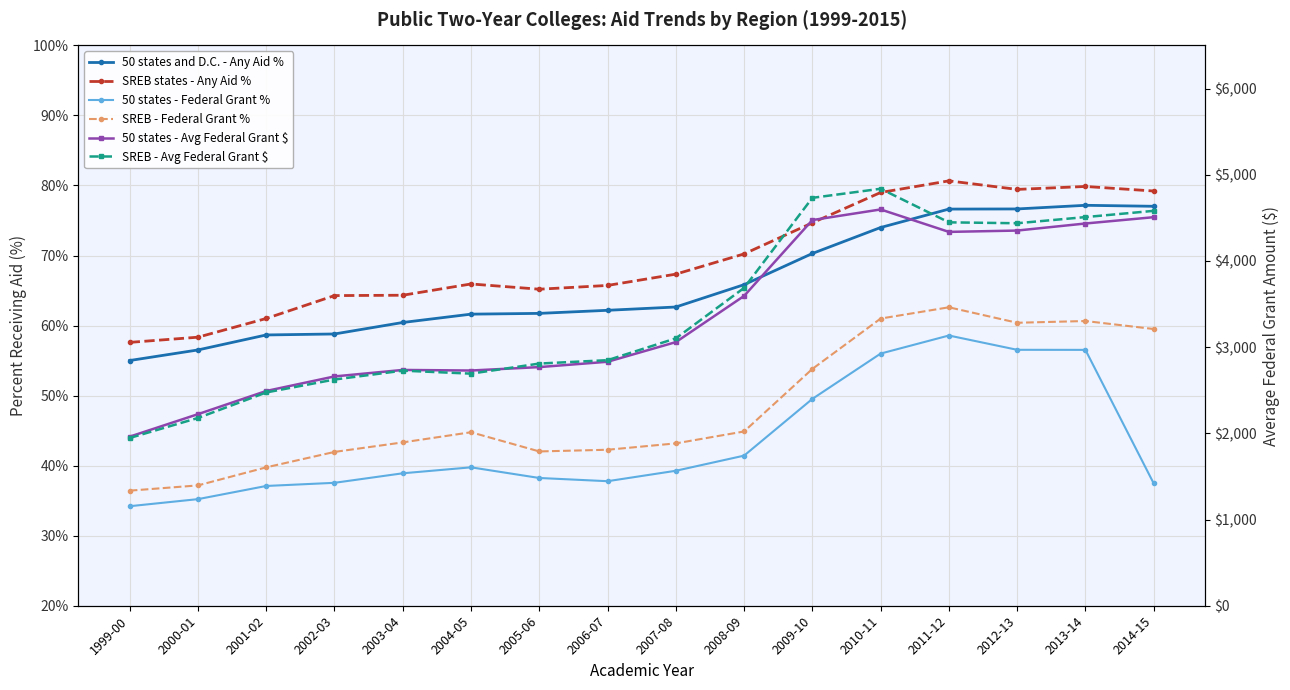

Reading left to right, extract all data points from this chart.

50 states and D.C. - Any Aid %: 55.0	56.5	58.7	58.8	60.4	61.6	61.7	62.2	62.6	65.8	70.3	74.0	76.6	76.7	77.2	77.0
SREB states - Any Aid %: 57.6	58.3	61.0	64.3	64.3	65.9	65.2	65.7	67.3	70.2	74.7	79.0	80.7	79.4	79.9	79.2
50 states - Federal Grant %: 34.2	35.2	37.1	37.5	38.9	39.8	38.2	37.8	39.3	41.4	49.5	56.0	58.6	56.5	56.5	37.5
SREB - Federal Grant %: 36.4	37.2	39.8	42.0	43.3	44.8	42.0	42.3	43.2	44.9	53.8	61.0	62.6	60.4	60.6	59.5
50 states - Avg Federal Grant $: 1961.3	2222.3	2491.0	2660.0	2735.3	2728.6	2768.3	2830.2	3058.0	3593.7	4473.8	4597.0	4336.6	4352.1	4434.0	4507.2
SREB - Avg Federal Grant $: 1946.2	2178.1	2474.1	2624.0	2727.2	2692.2	2809.2	2848.6	3101.4	3686.9	4731.6	4837.0	4447.4	4436.9	4508.4	4580.8